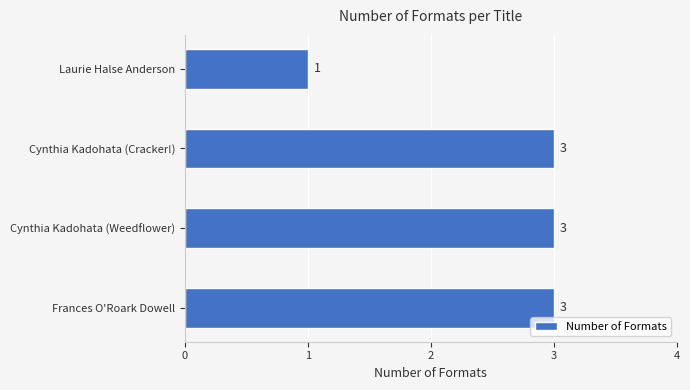

What is the smallest value displayed?

1